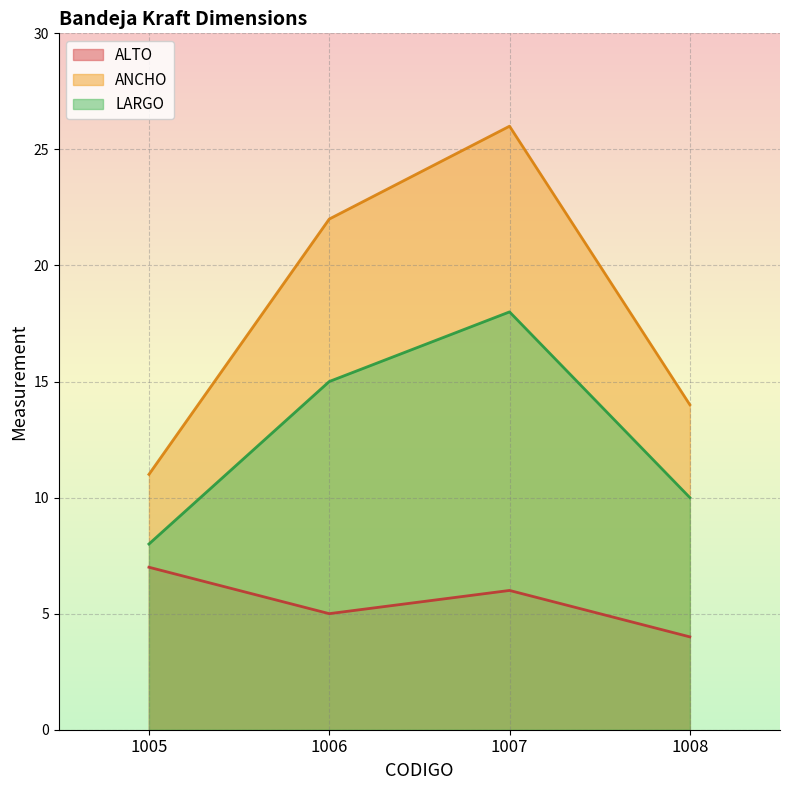

Which series has the largest total across all categories?

ANCHO